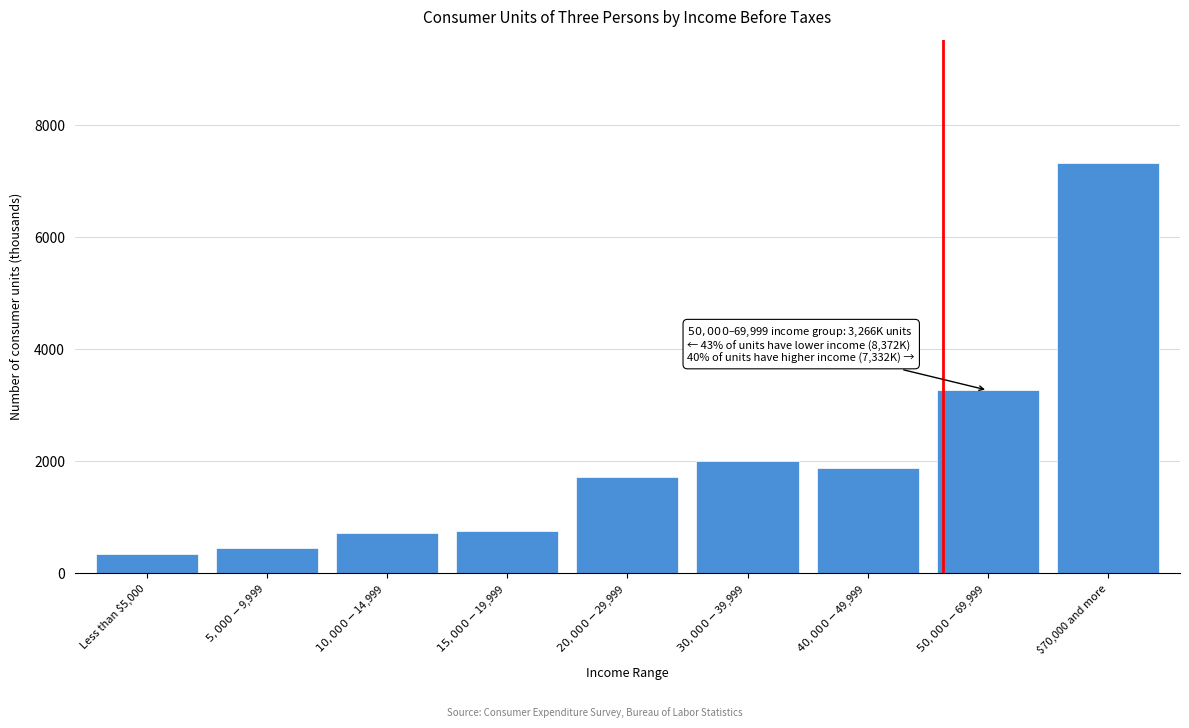

Reading left to right, transcribe all the data shown in this chart.

345	453	709	758	1707	2000	1876	3266	7332